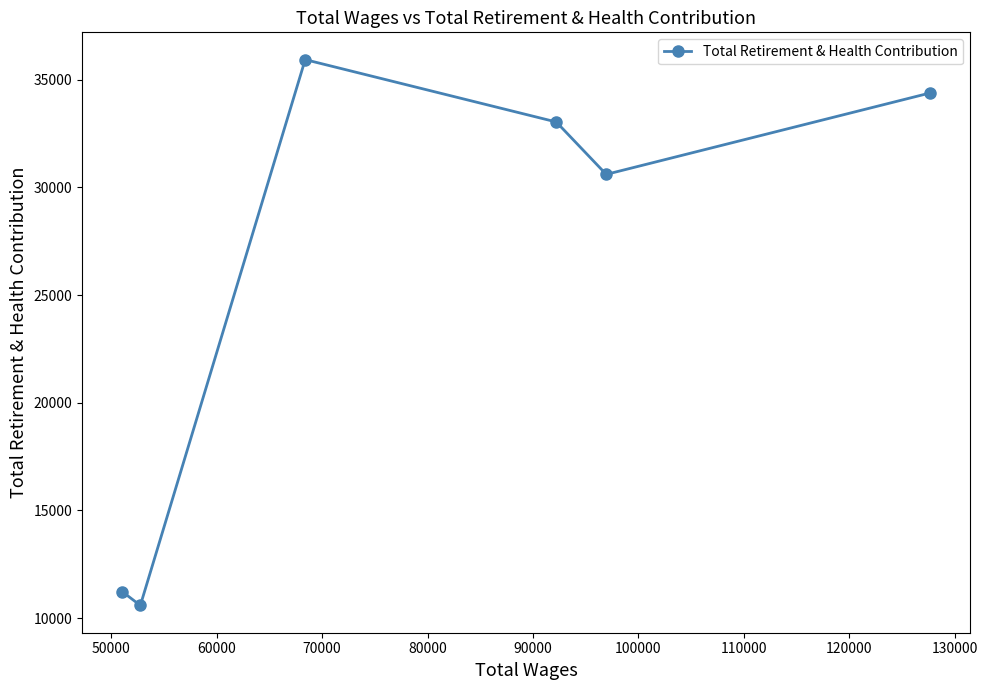

Is this an area chart (filled region under the line)?

No